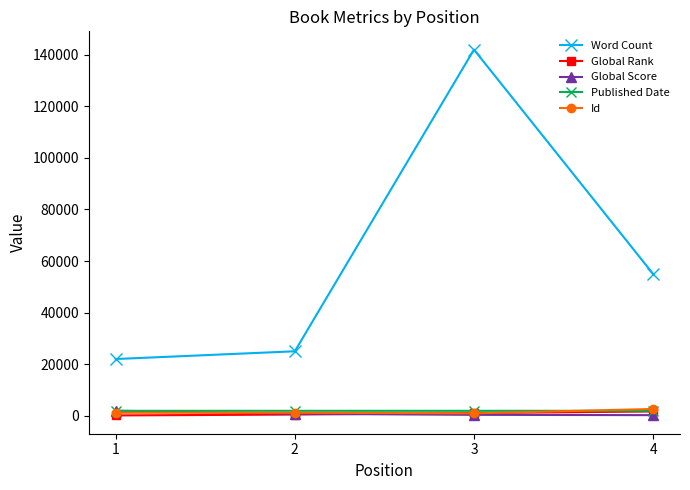

Is the value of Word Count at 4 greater than the value of Published Date at 1?

Yes